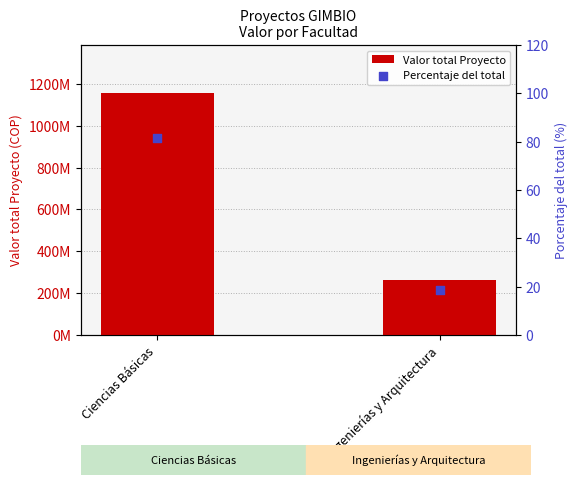

At which category is the sum across all series the highest?

Ciencias Básicas